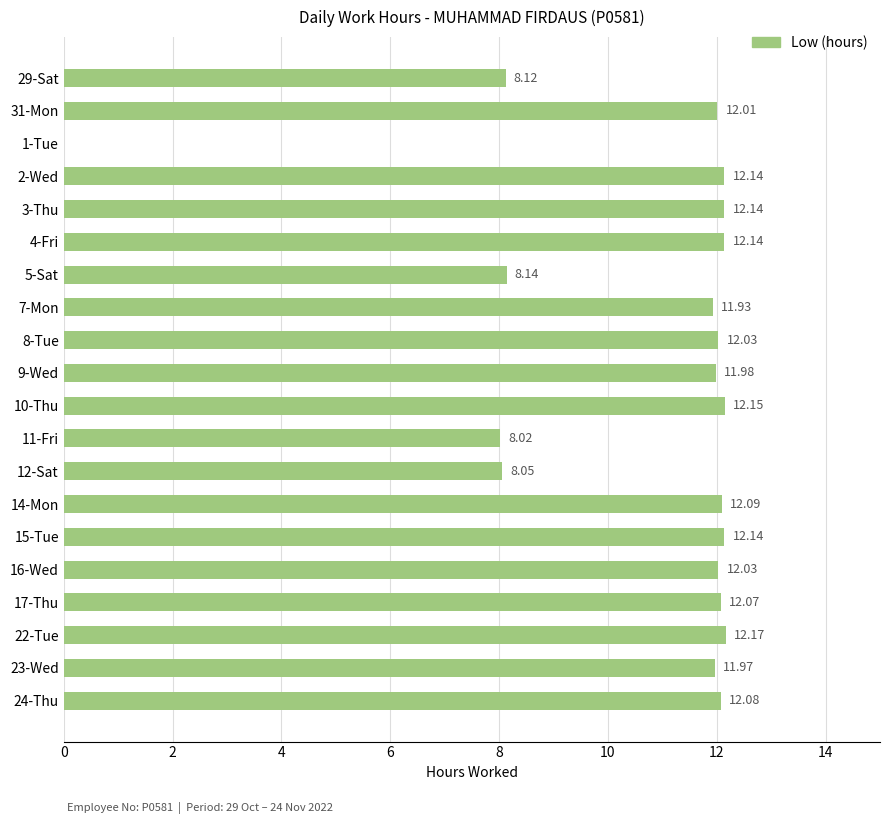

How many distinct data groups are displayed?

1